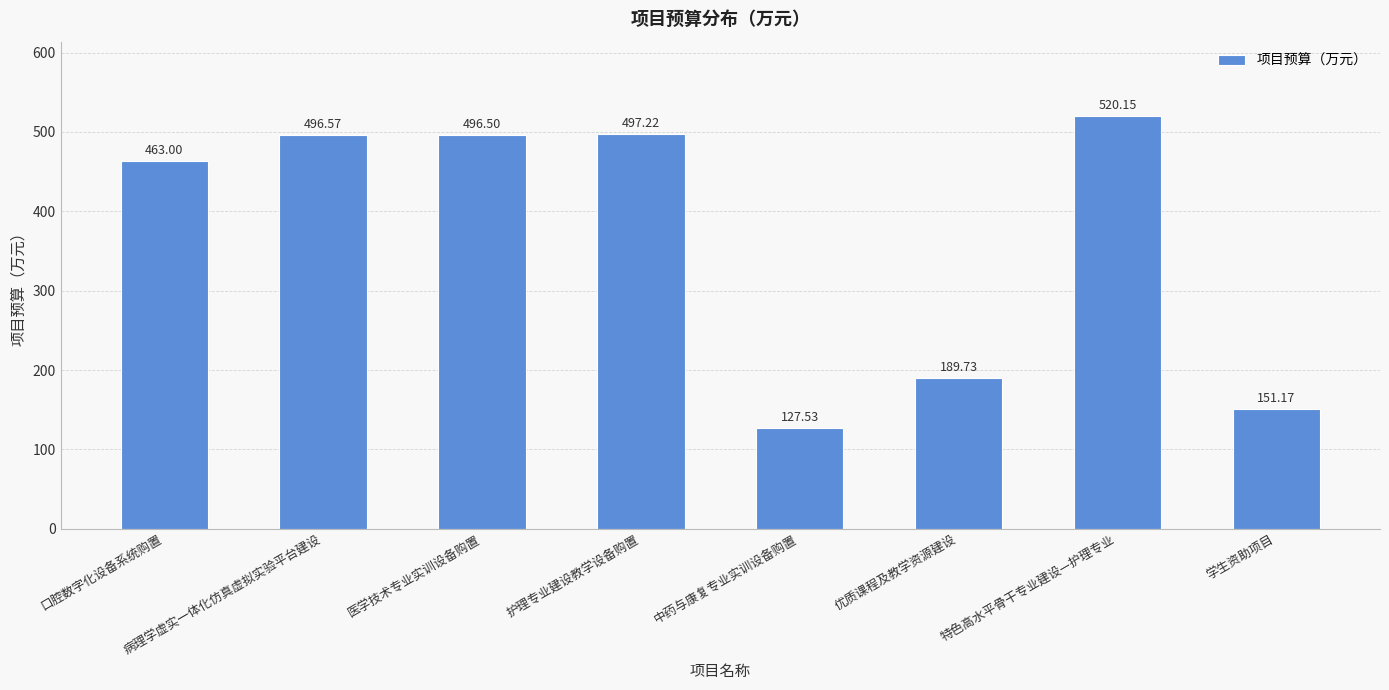

At which label does the data first exceed 496?

病理学虚实一体化仿真虚拟实验平台建设